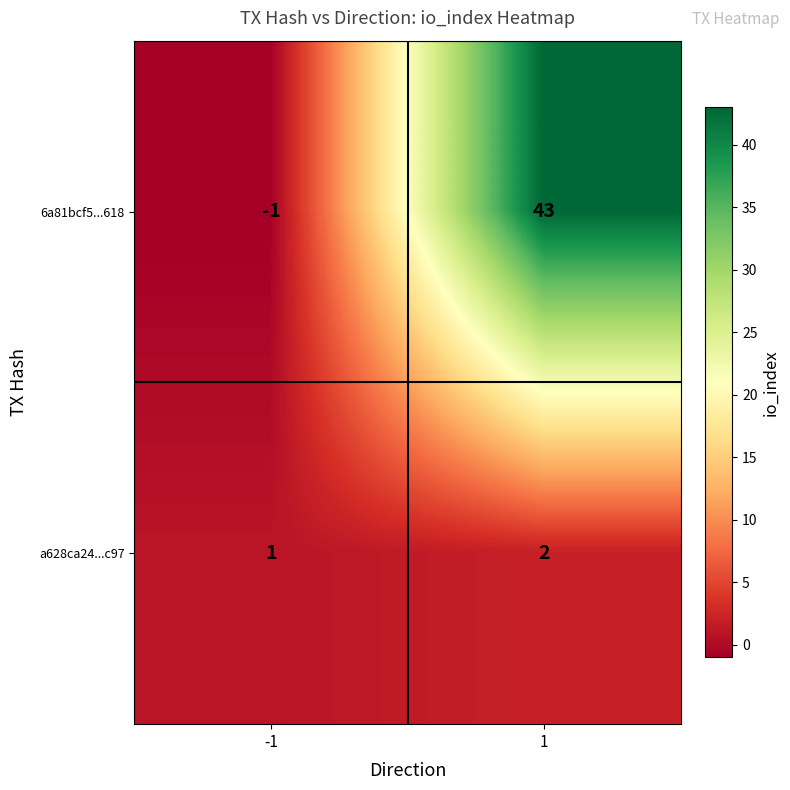

Which series changed the most between -1 and 1?

6a81bcf5...618